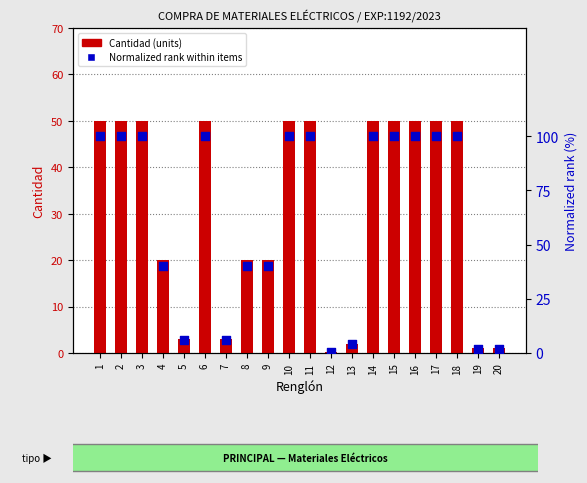

Which series contains the highest Y value?

Normalized rank